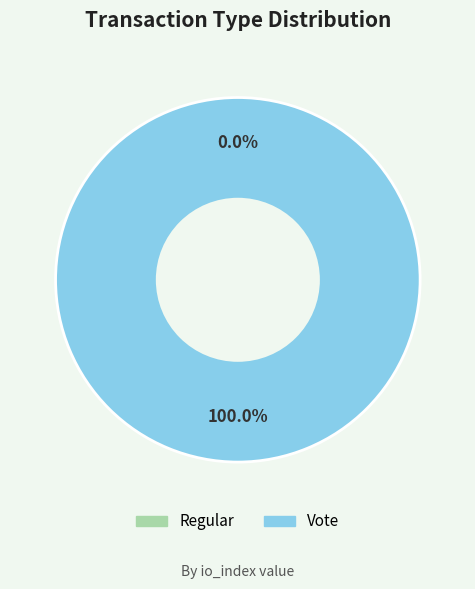

Rank the categories by value from lowest to highest.

Regular, Vote